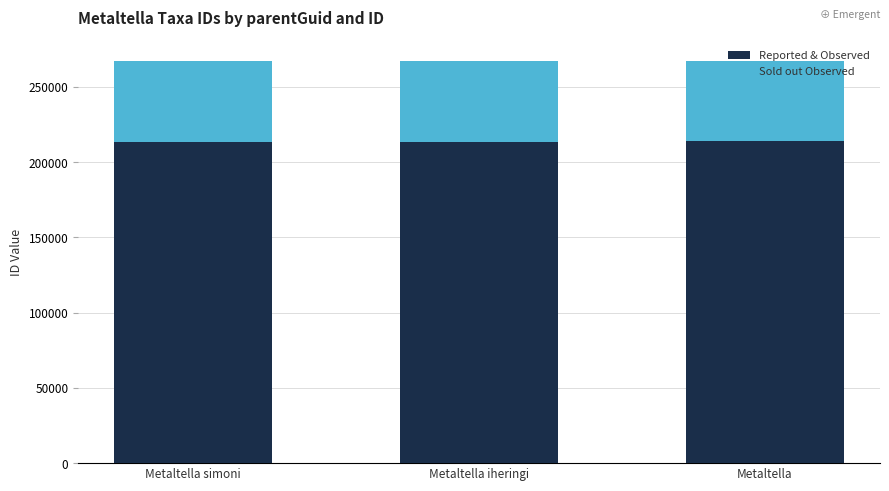

What is the sum of all Reported & Observed values?

641040